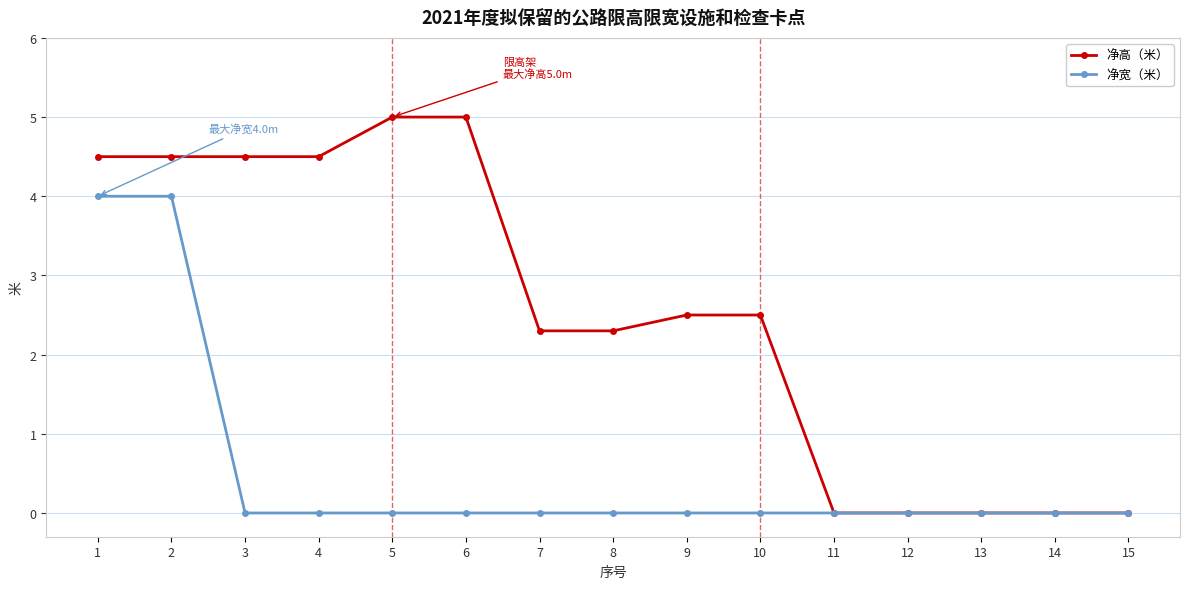

At 7, list the series in order from largest to smallest.

净高（米）, 净宽（米）